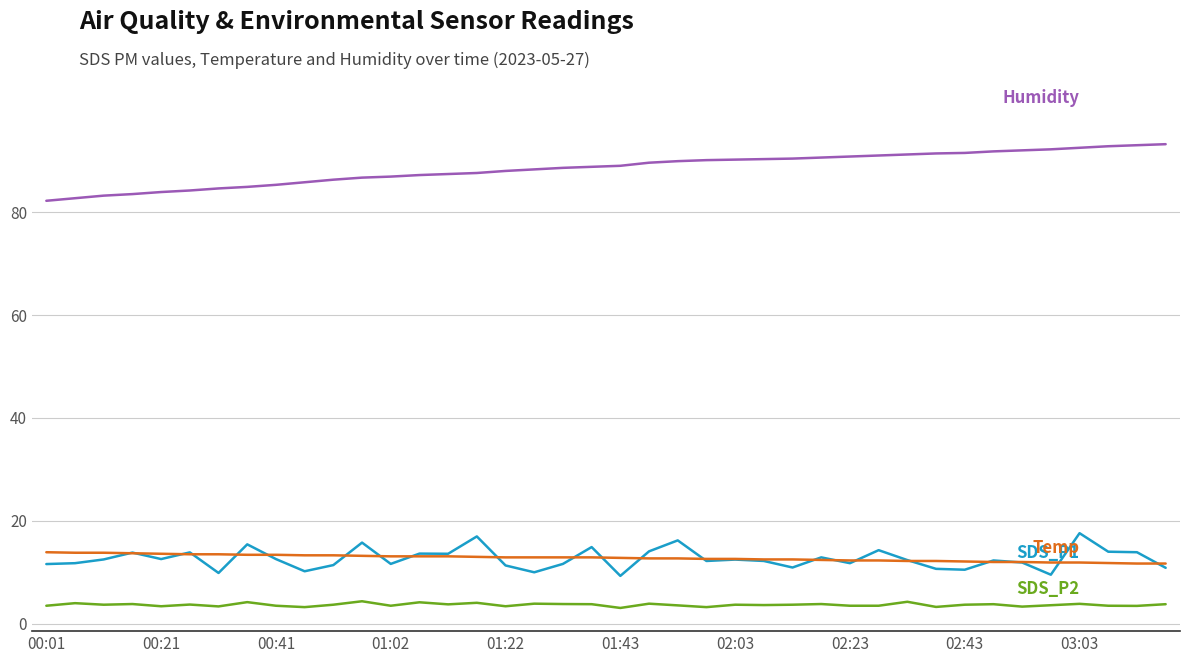

What is the maximum value shown in the chart?

93.2